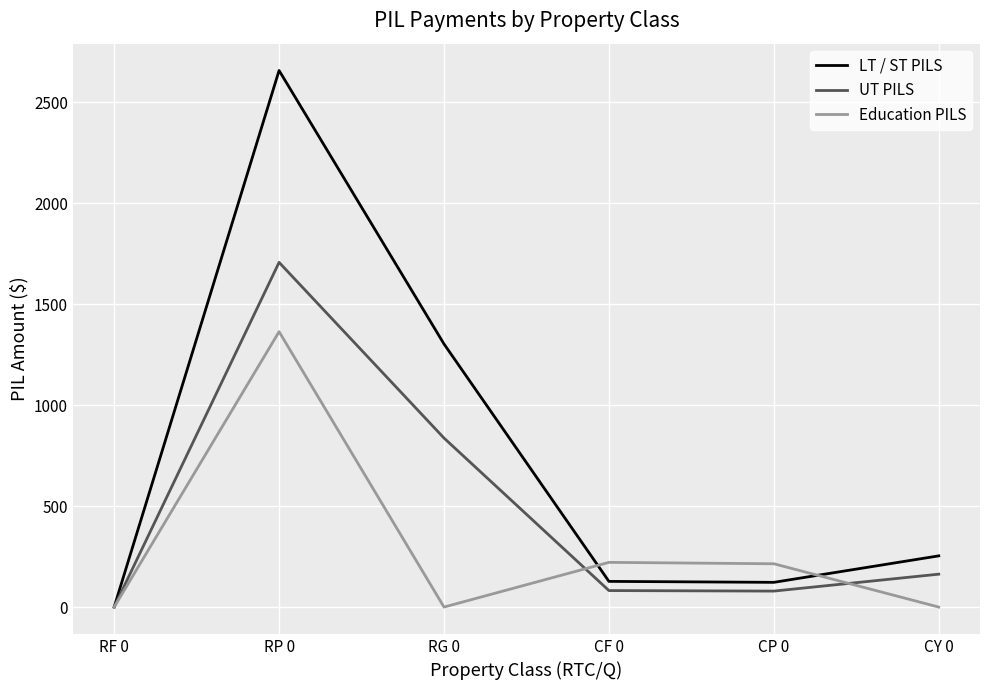

Which series has the widest spread of values?

LT / ST PILS